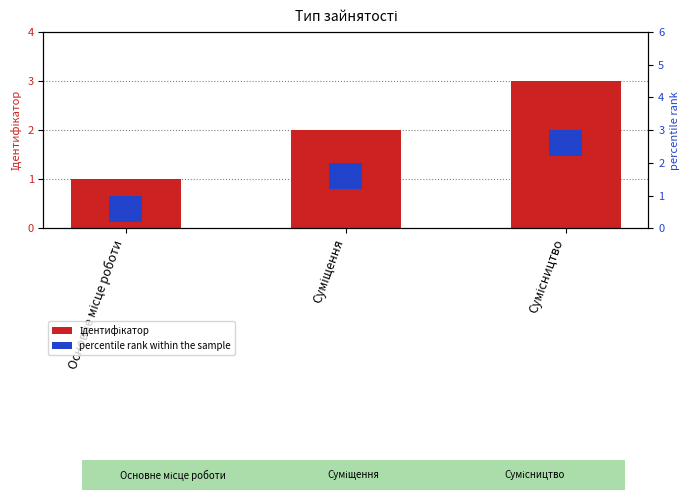

What are all the series names shown in the legend?

Ідентифікатор, percentile rank within the sample